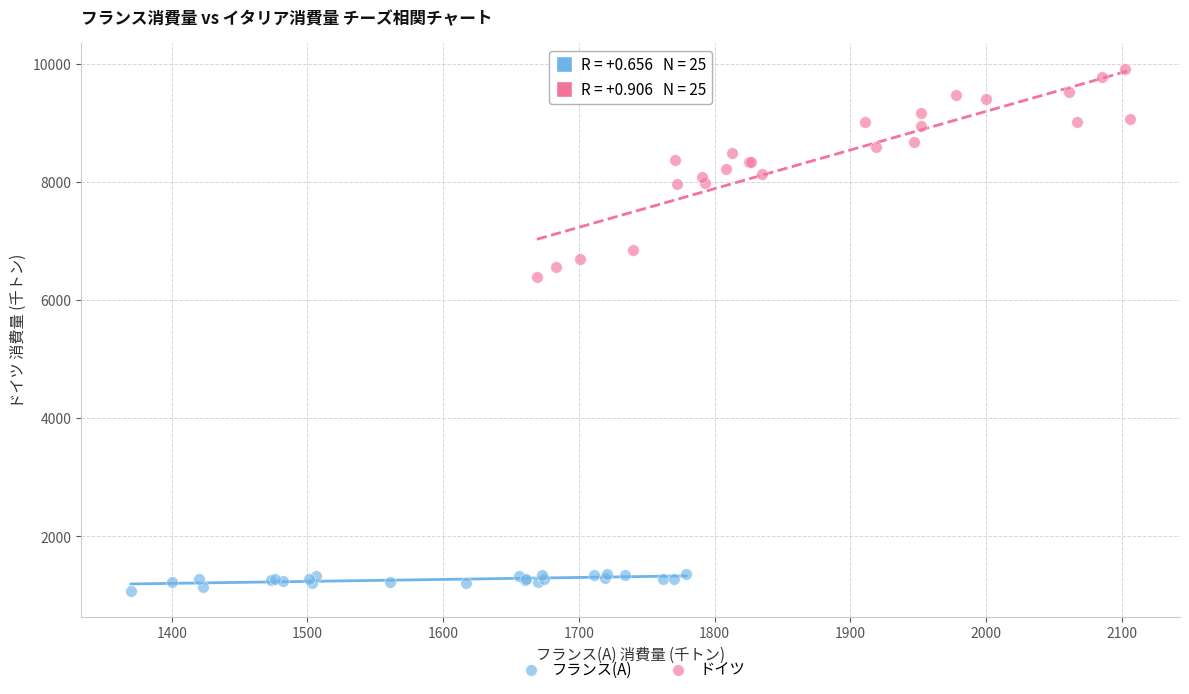

Which series reaches the maximum Y coordinate?

ドイツ